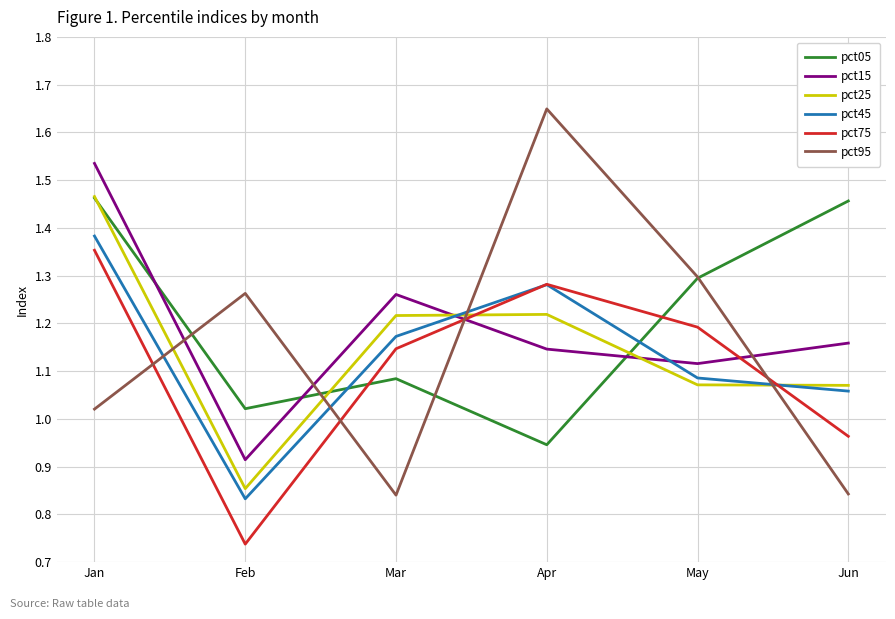

How many times do pct45 and pct95 cross each other?

4